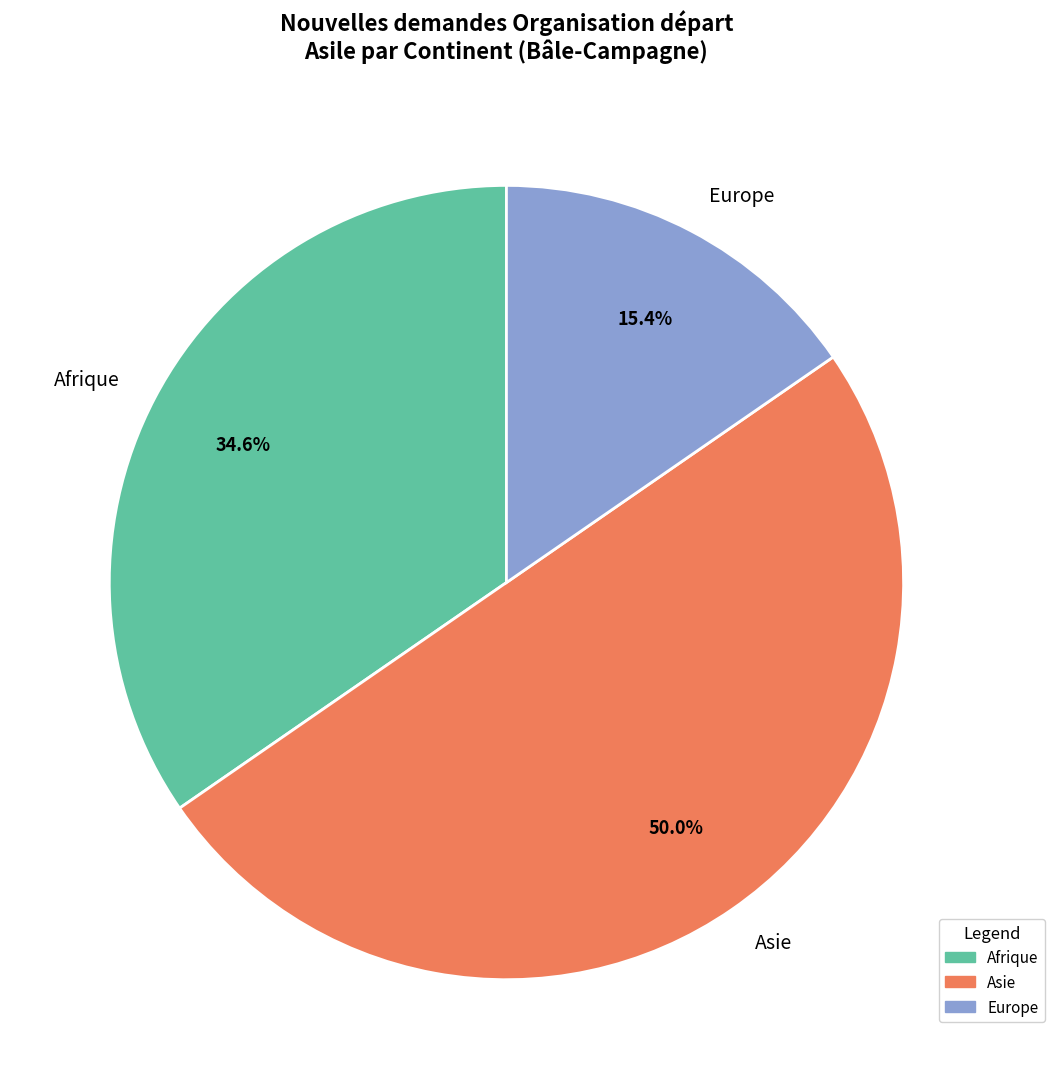

Count the number of slices in the pie.

3